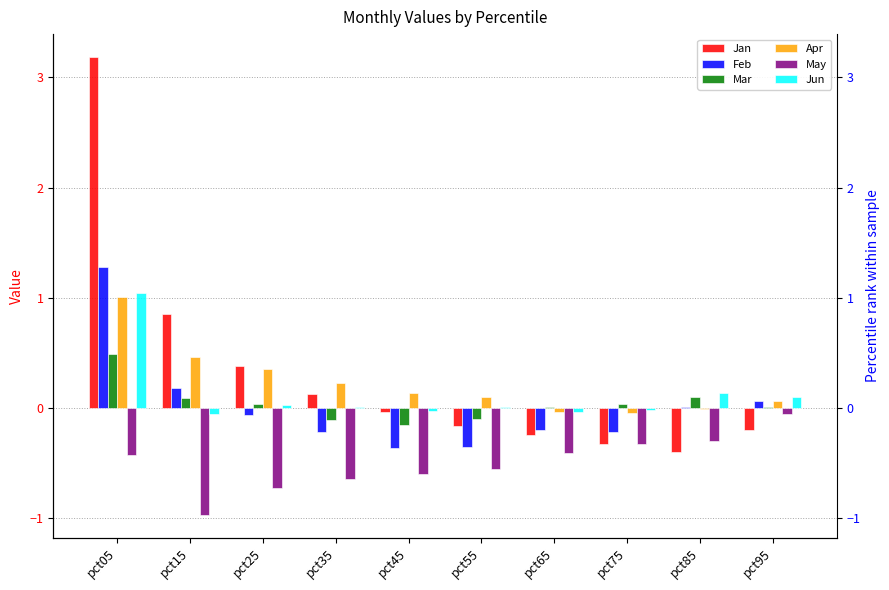

Read the Jun value at pct85.

0.1